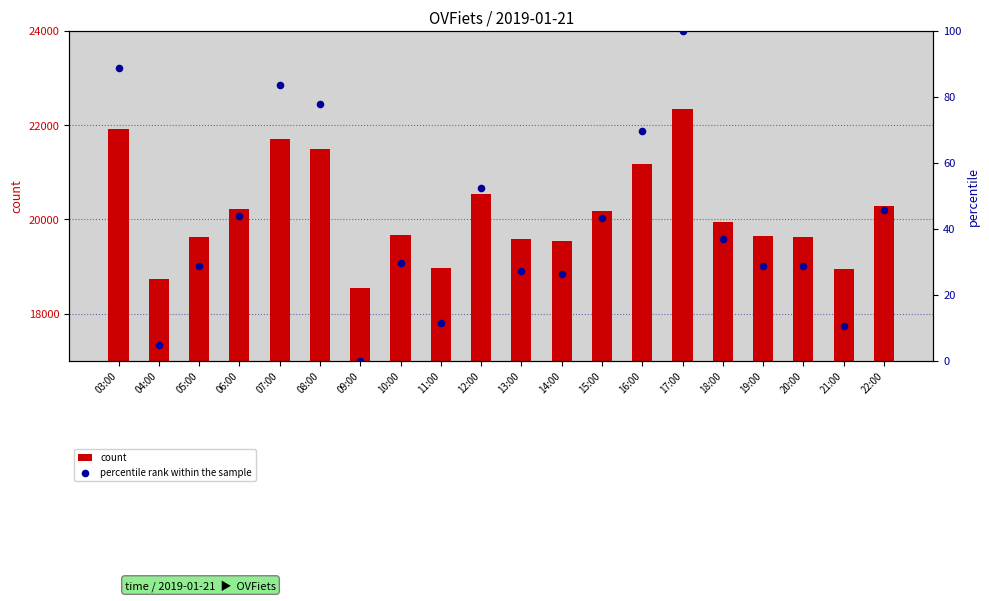

Which series contains the lowest Y value?

percentile rank within the sample